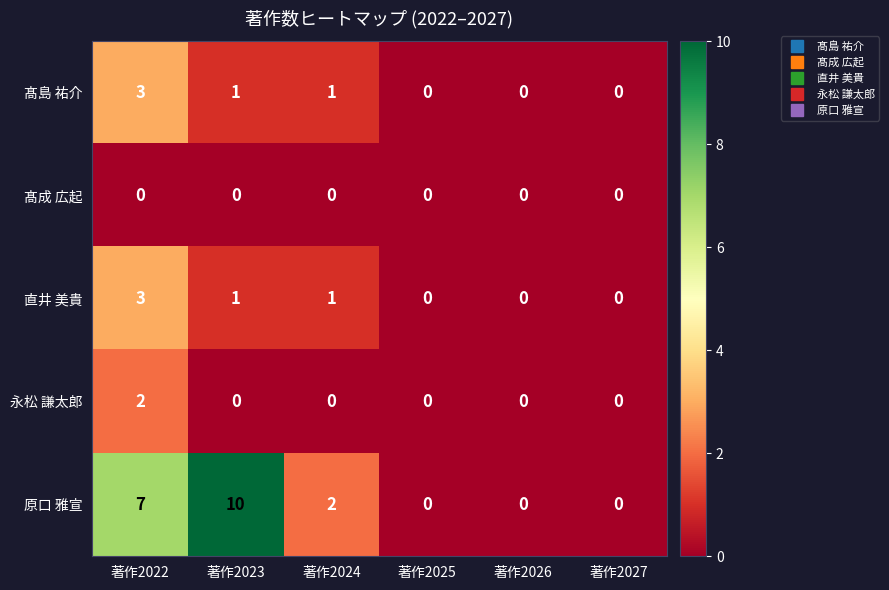

Which series has the largest total across all categories?

原口 雅宣